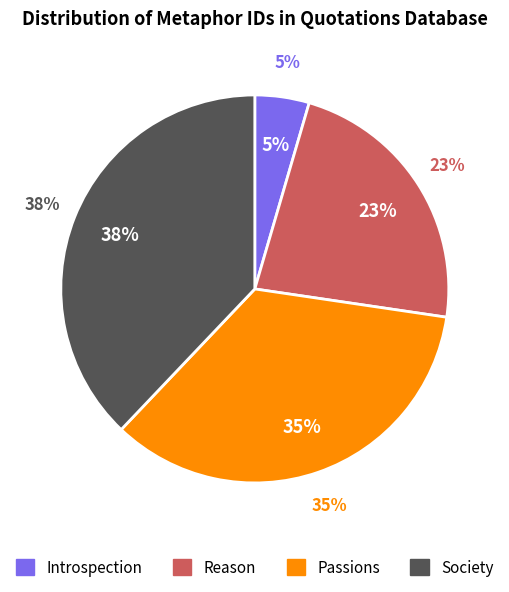

Do Romance Writer and Beasts/Reason together represent more than half of the pie?

No